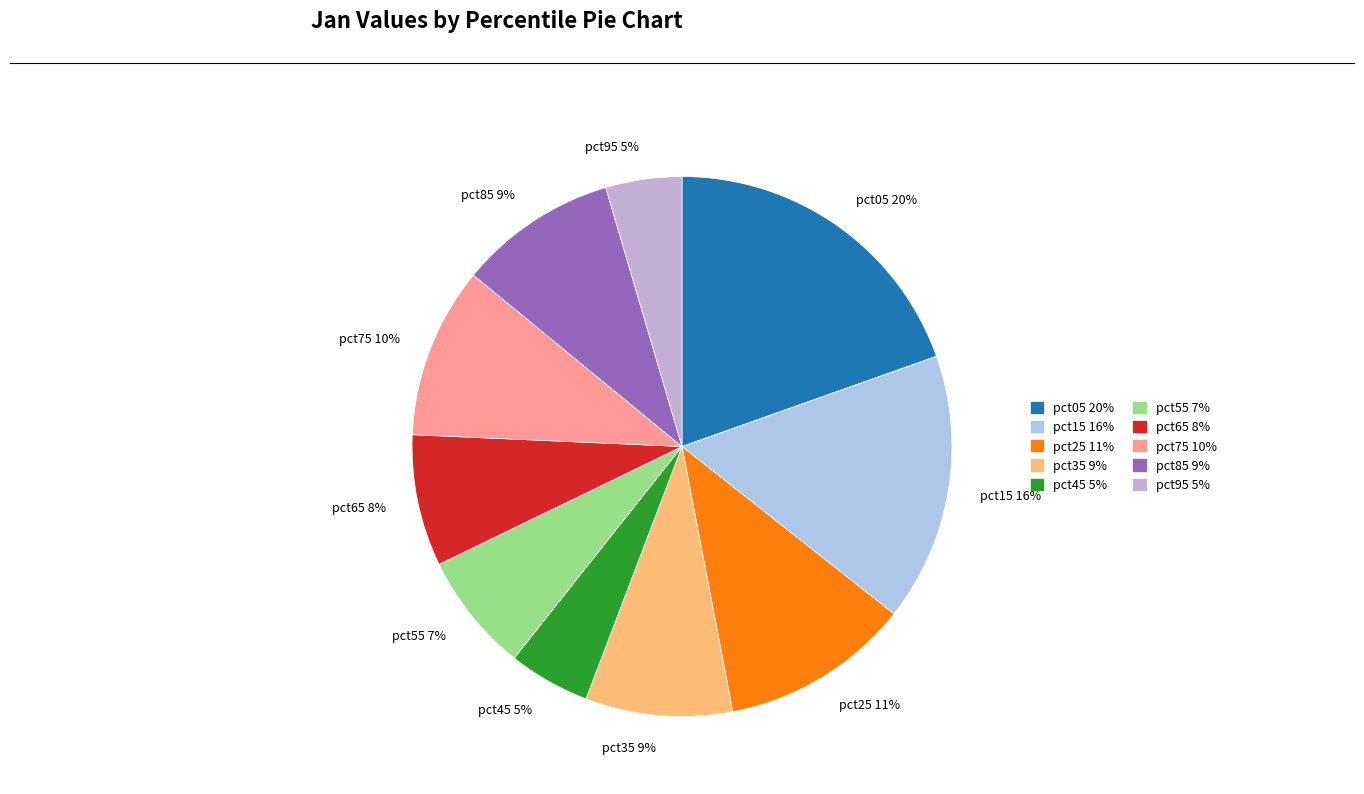

Combined, do pct95 5% and pct35 9% account for over 50%?

No